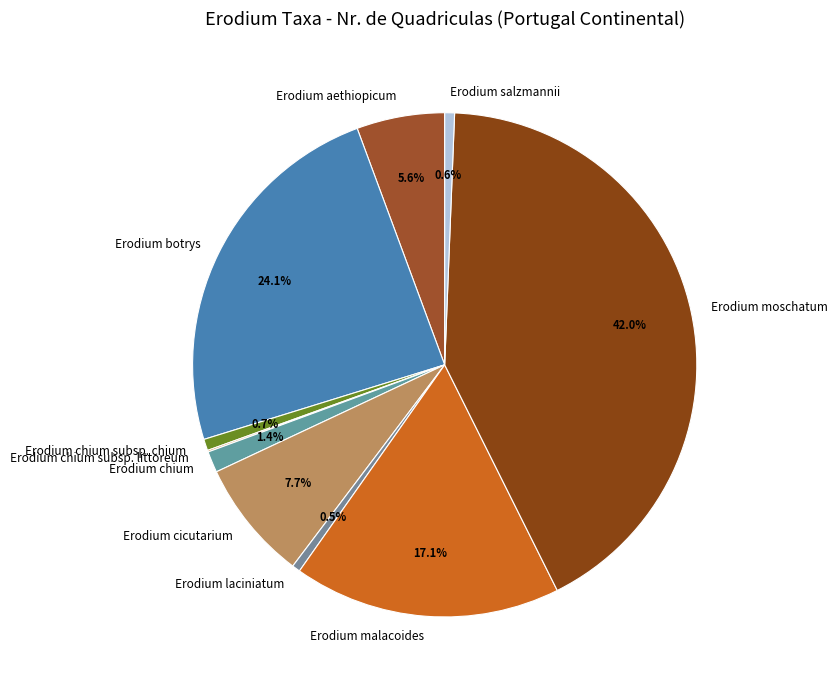

Do Erodium laciniatum and Erodium botrys together represent more than half of the pie?

No